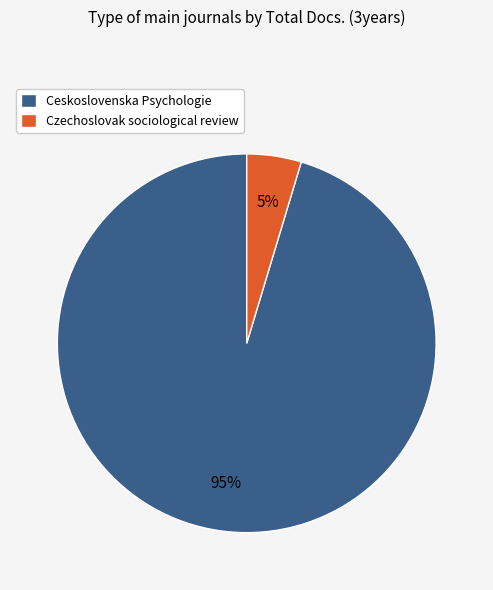

Rank the categories by value from highest to lowest.

Ceskoslovenska Psychologie, Czechoslovak sociological review